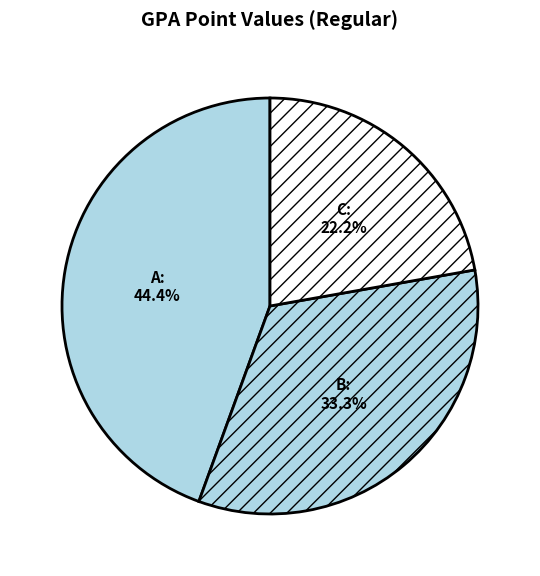

How many segments does this pie chart have?

3